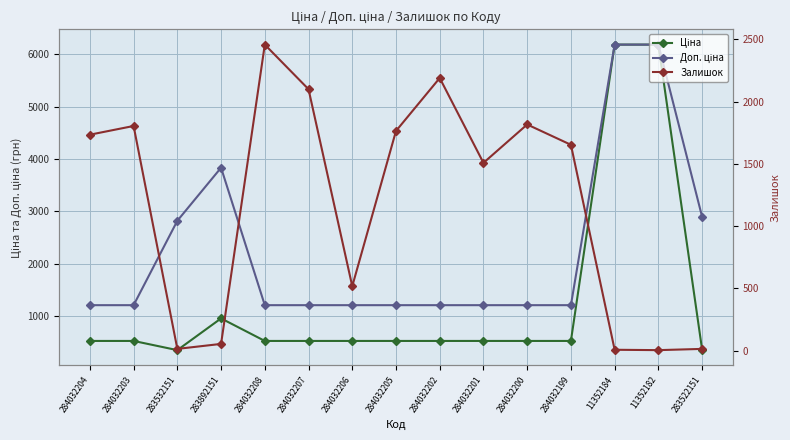

What is the label of the 12th point from the right?

283892151